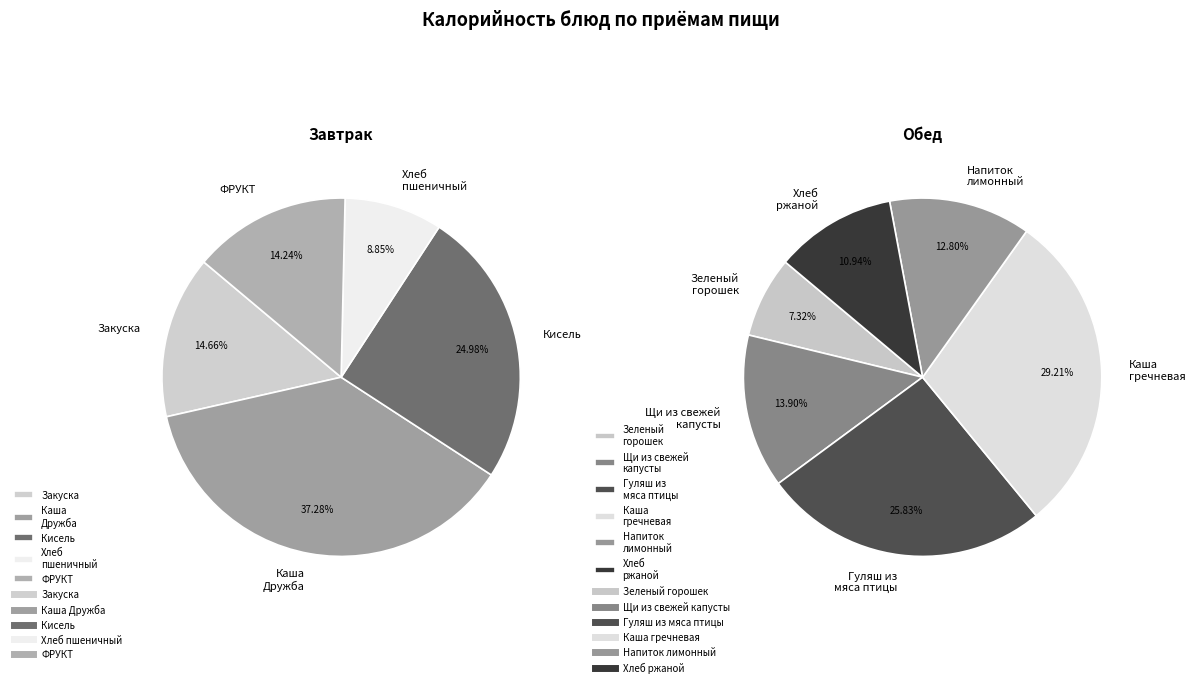

The Хлеб пшеничный slice represents 9% of the pie. True or false?

False